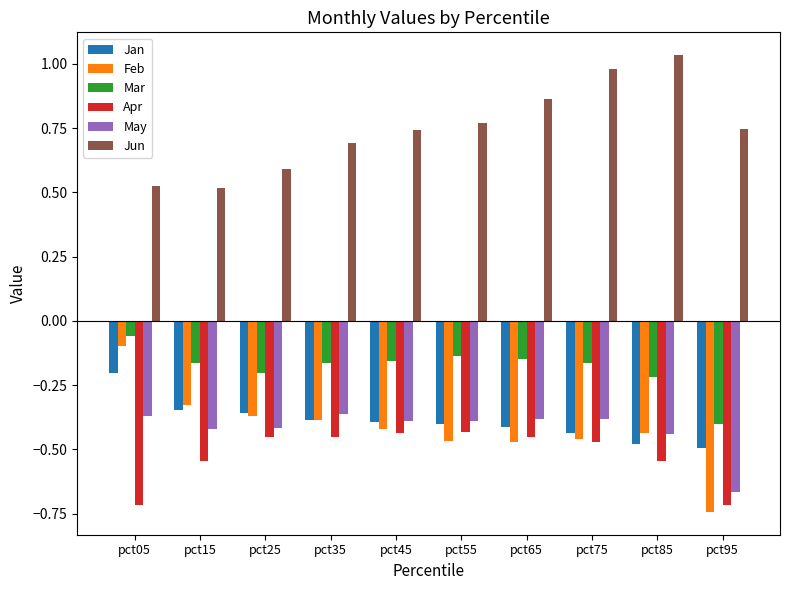

How many bars are there in each group?

6